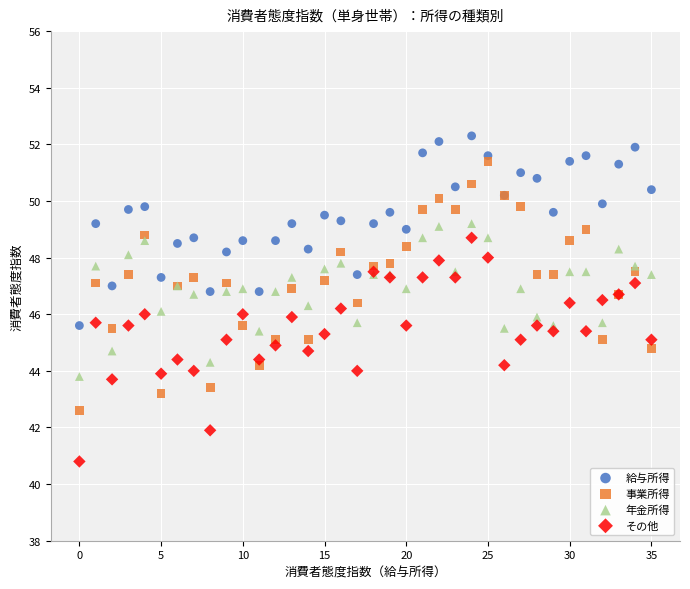

Which series contains the lowest Y value?

その他